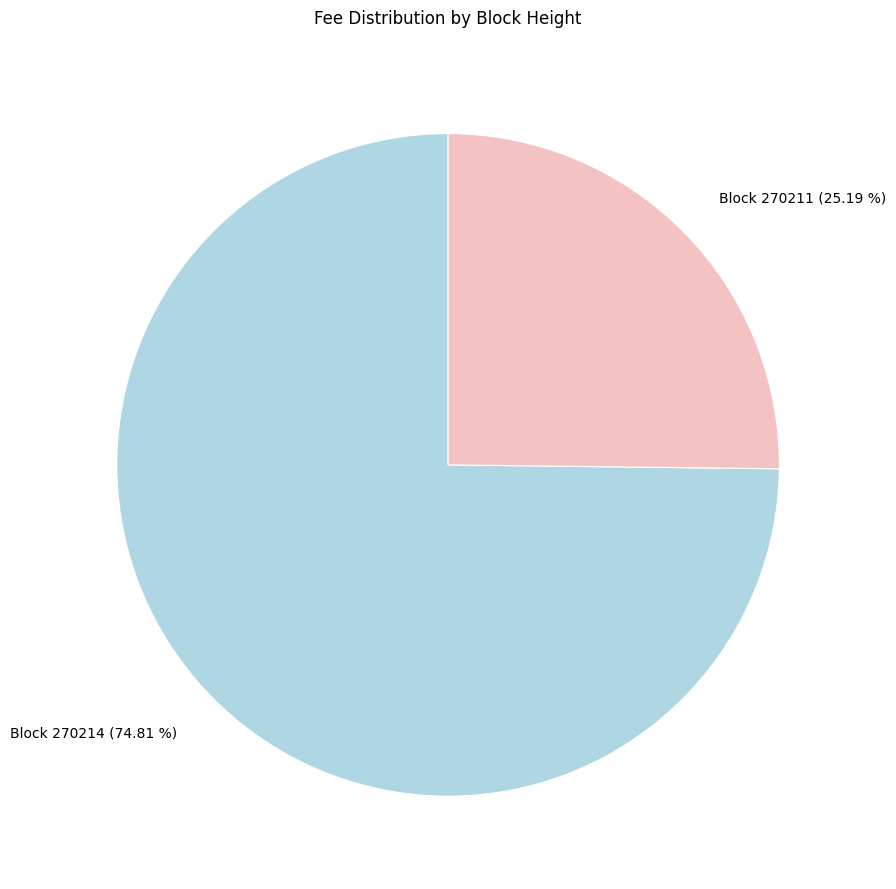

Rank the categories by value from lowest to highest.

Block 270211 (25.19 %), Block 270214 (74.81 %)